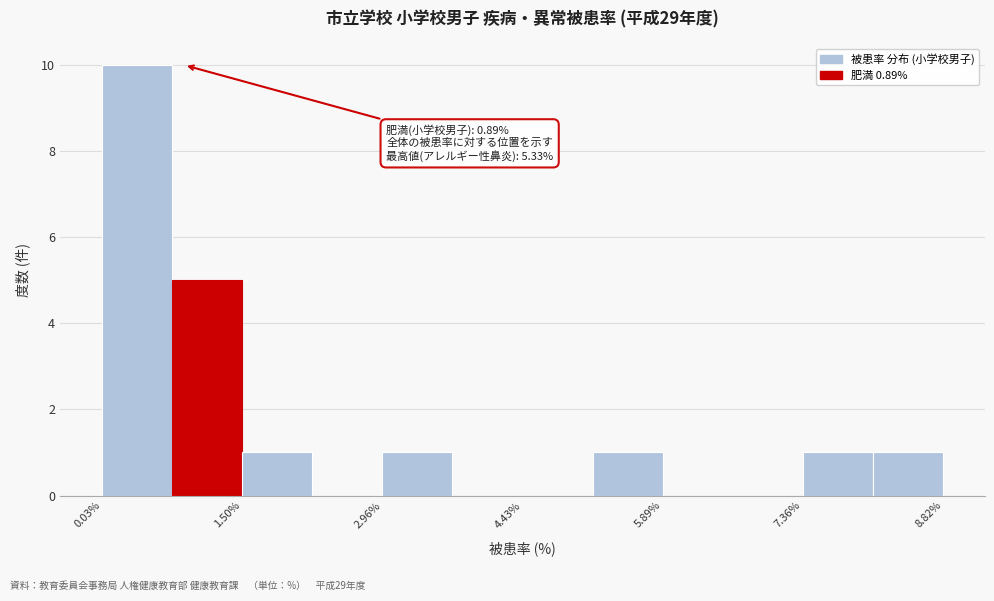

Around what value on the x-axis is the tallest bar? Give the approximate position of its centre, as read against the axis.

0.4